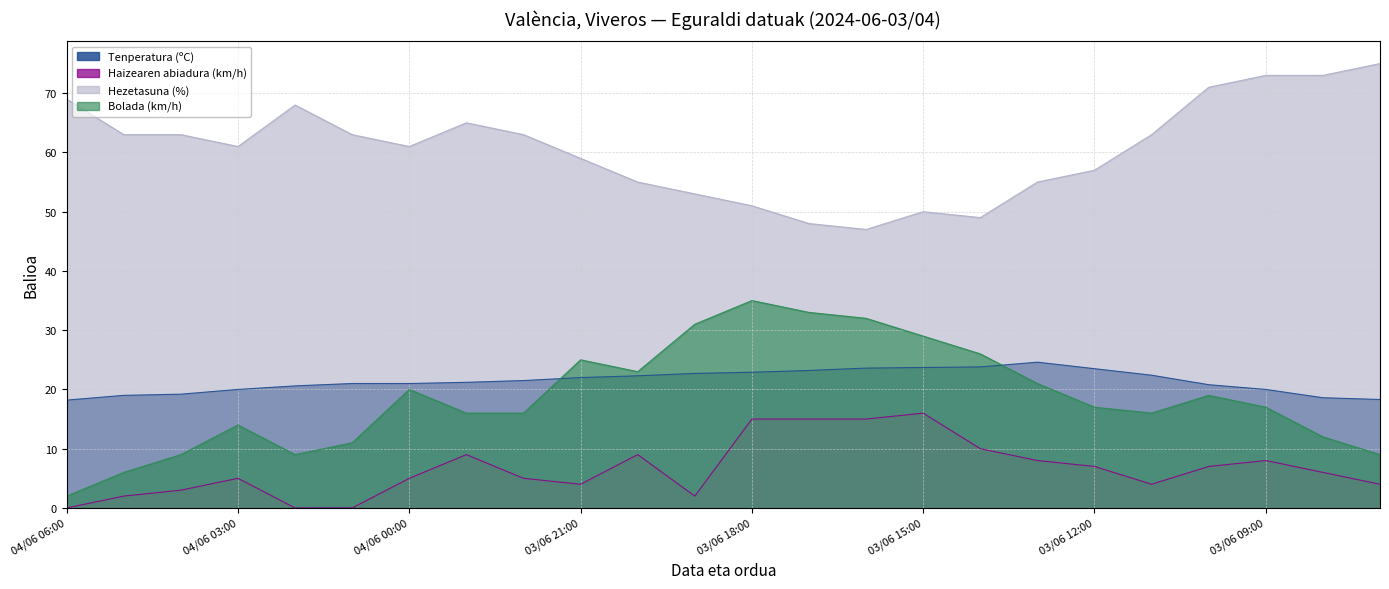

Between 03/06 23:00 and 04/06 04:00, which is larger?

03/06 23:00